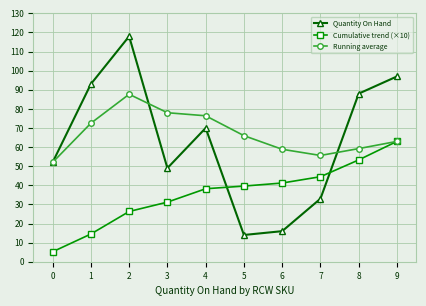

What is the total value across all series at 0?

109.2